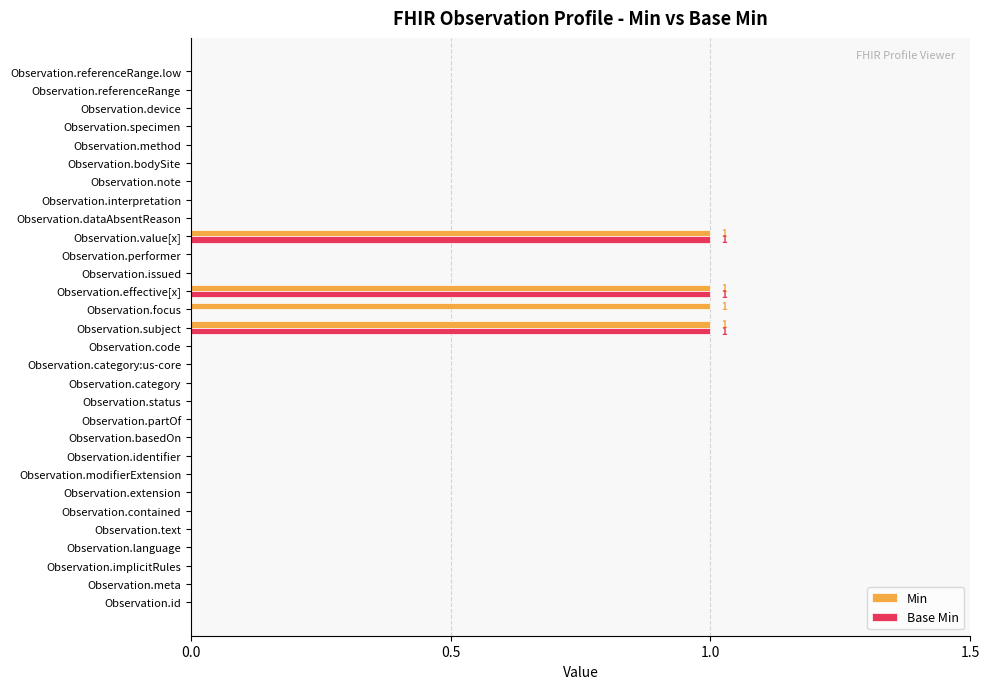

True or false: Base Min has a value of 0 at Observation.code.

True